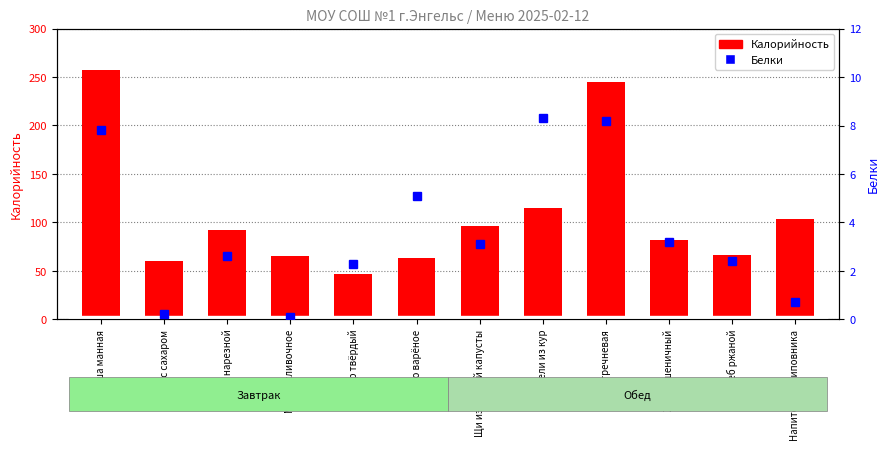

Rank the series by their average value, from lowest to highest.

Белки, Калорийность